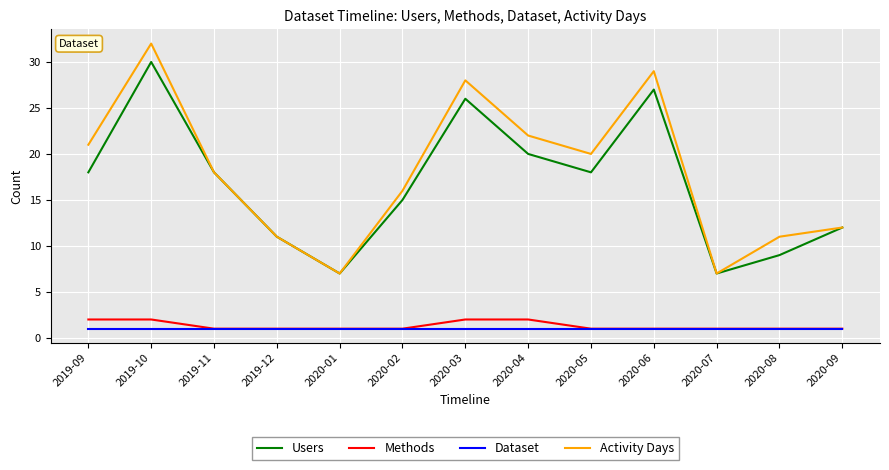

Is the value of Dataset at 2020-01 greater than the value of Activity Days at 2020-07?

No